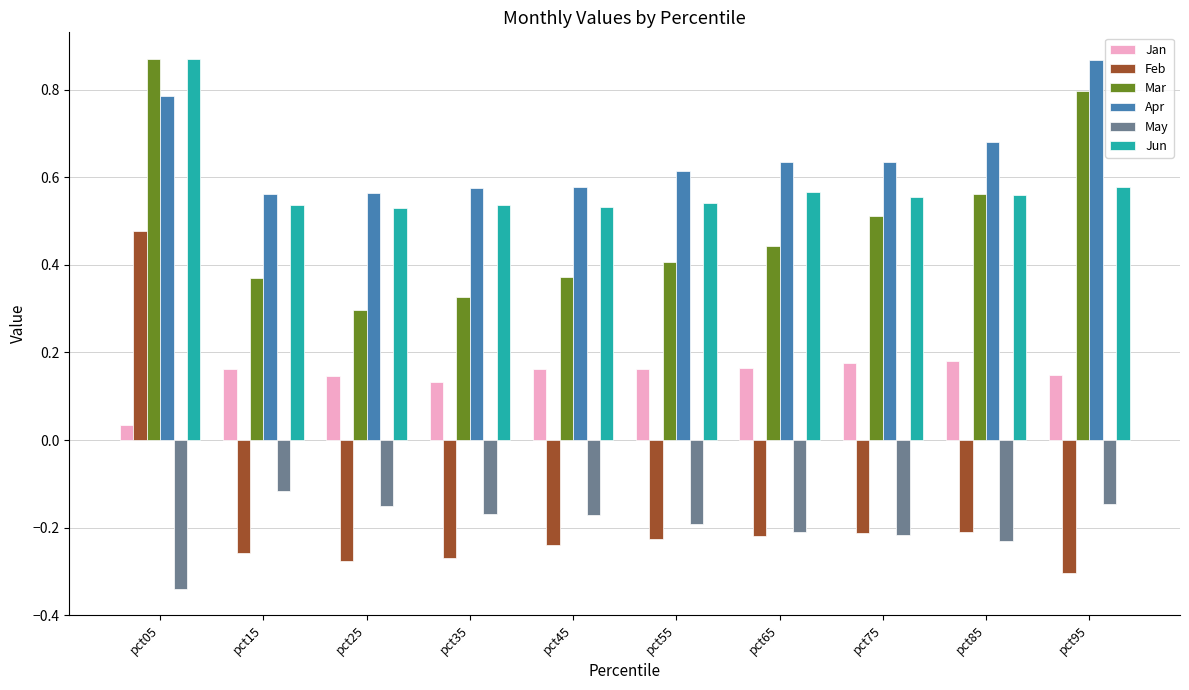

How many bars are there in total?

60